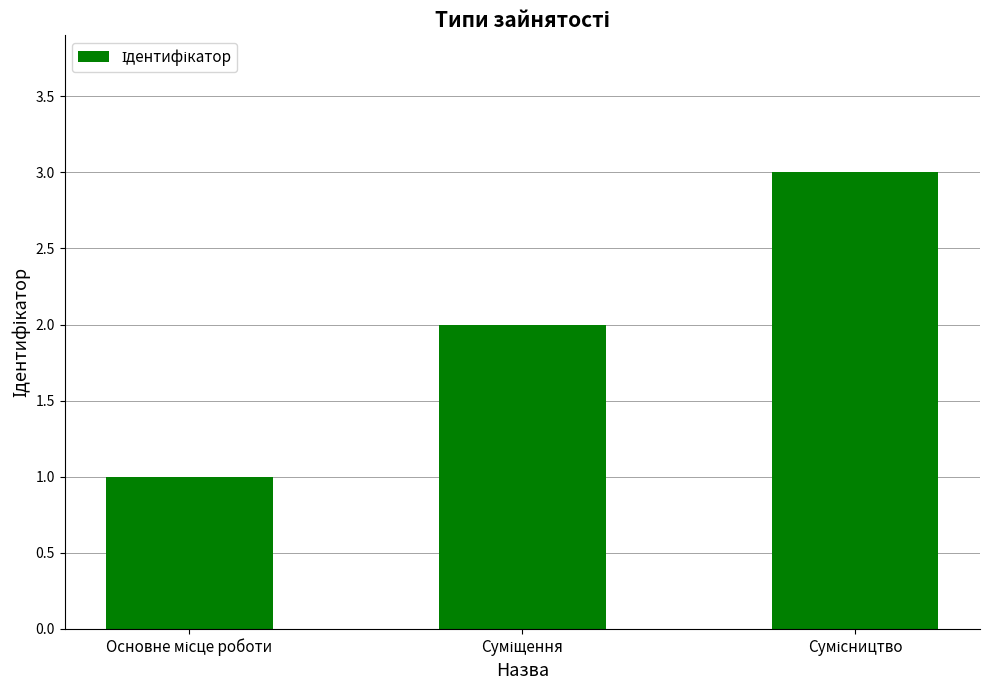

What is the greatest value displayed?

3